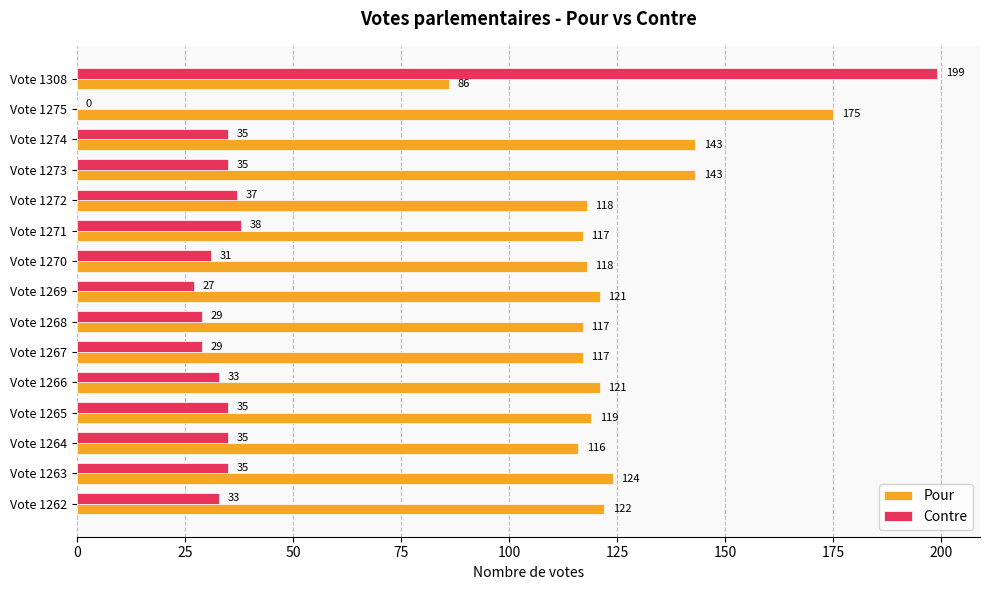

What is the sum of the Pour values at Vote 1274 and Vote 1308?

229